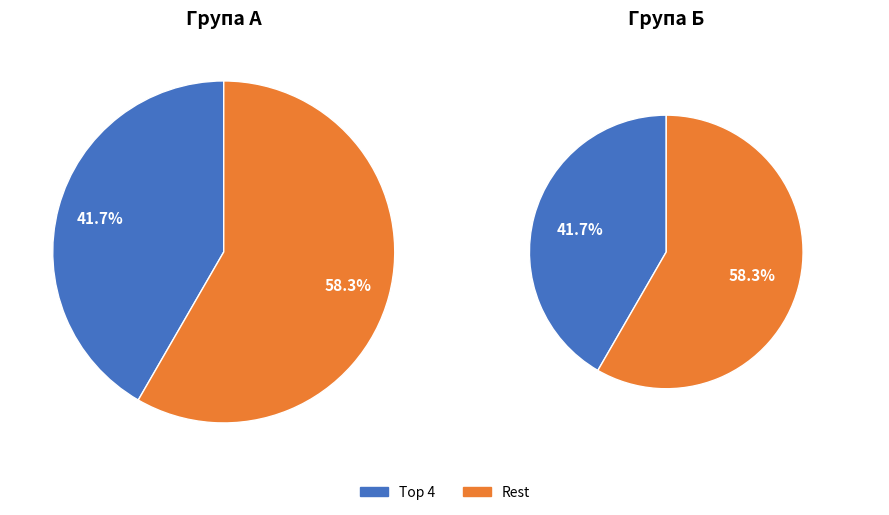

The В.о. директора slice represents 6% of the pie. True or false?

False